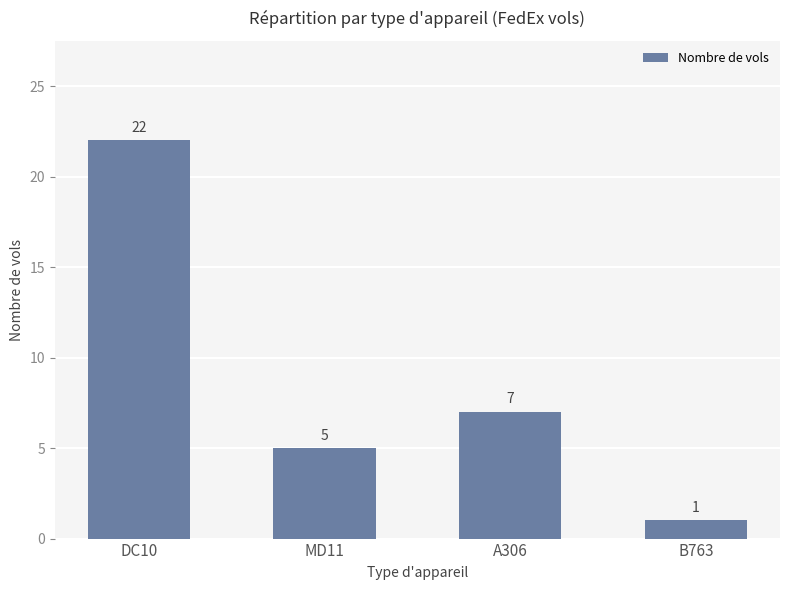

Does the chart contain any negative values?

No